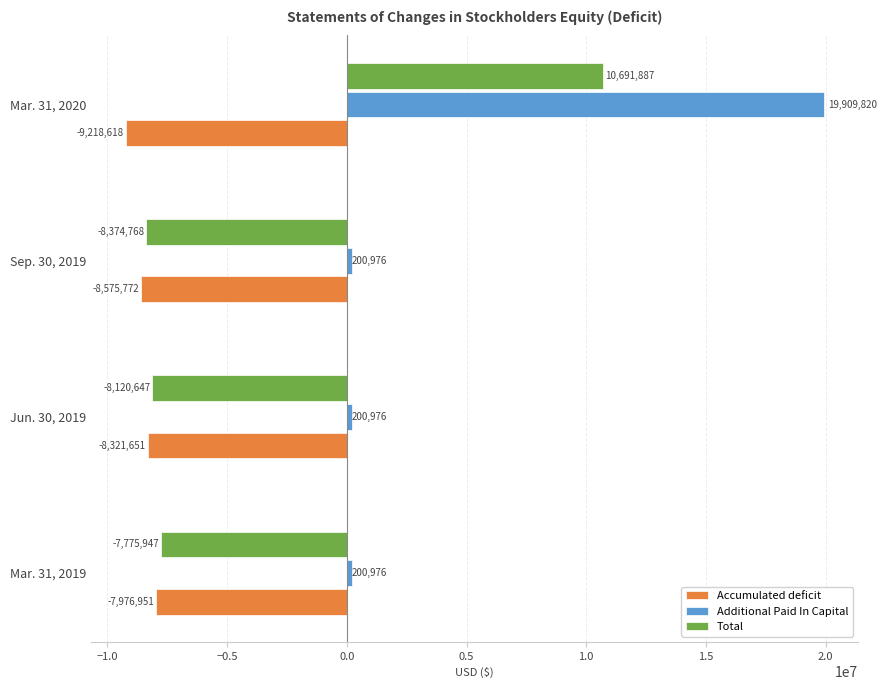

The value of Total at Sep. 30, 2019 is -5794567. True or false?

False